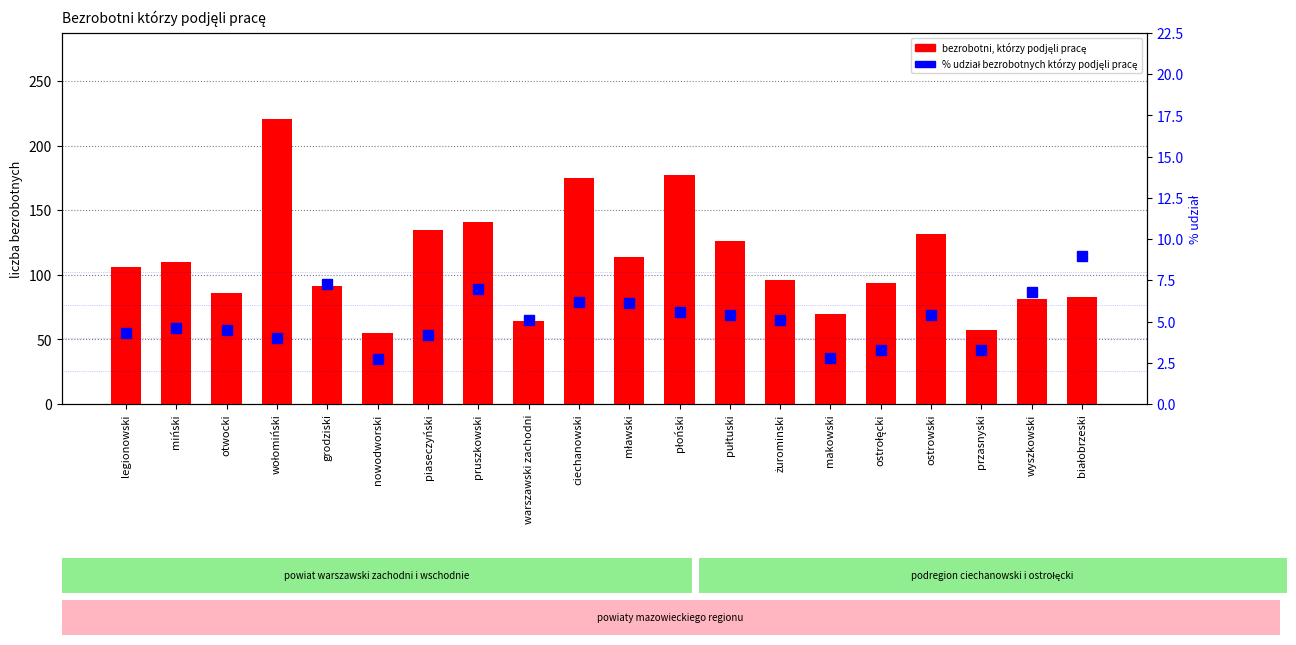

What is the sum of all bezrobotni, którzy podjęli pracę values?

2214.0